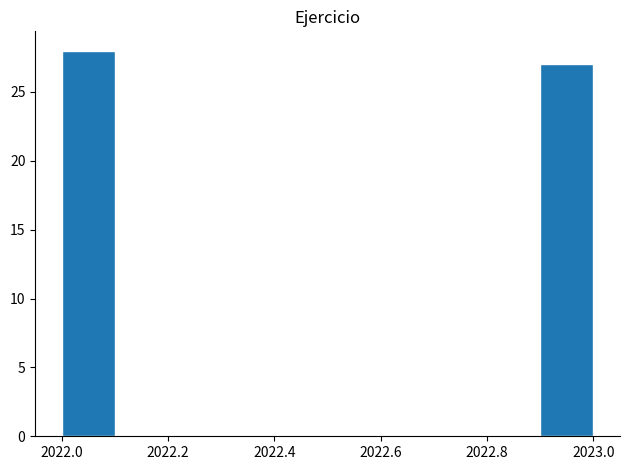

Reading left to right, transcribe this chart: for each bar, give the range it covers on the x-axis and its height. The values are not printed on the chart, so give them approximately, as read against the axis.

2022.0 to 2022.1: 28
2022.1 to 2022.2: 0
2022.2 to 2022.3: 0
2022.3 to 2022.4: 0
2022.4 to 2022.5: 0
2022.5 to 2022.6: 0
2022.6 to 2022.7: 0
2022.7 to 2022.8: 0
2022.8 to 2022.9: 0
2022.9 to 2023.0: 27